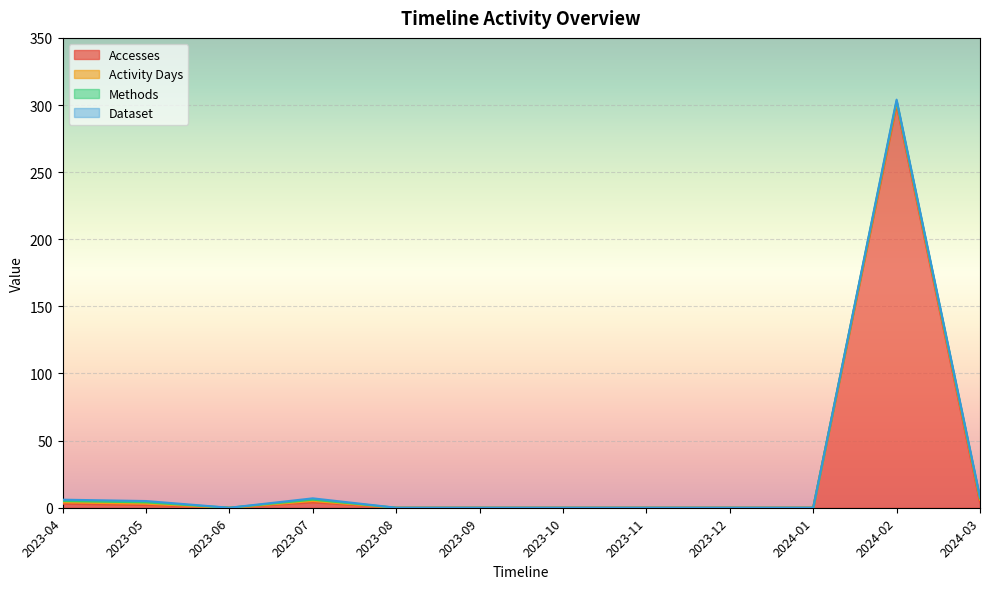

Between 2023-12 and 2023-10, which is larger?

2023-12